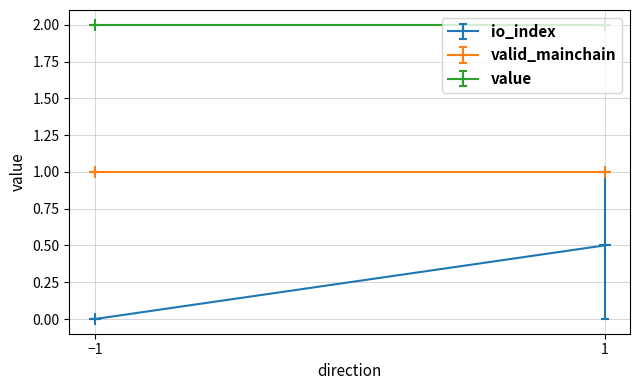

What are all the series names shown in the legend?

io_index, valid_mainchain, value